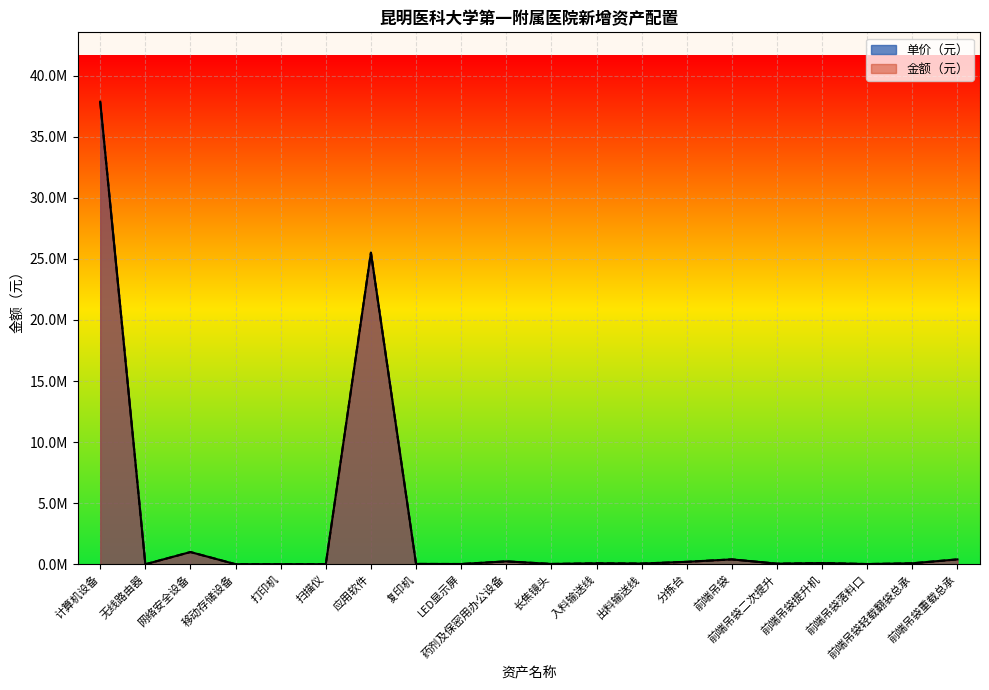

Where does the 金额（元） series first go above 80000?

计算机设备